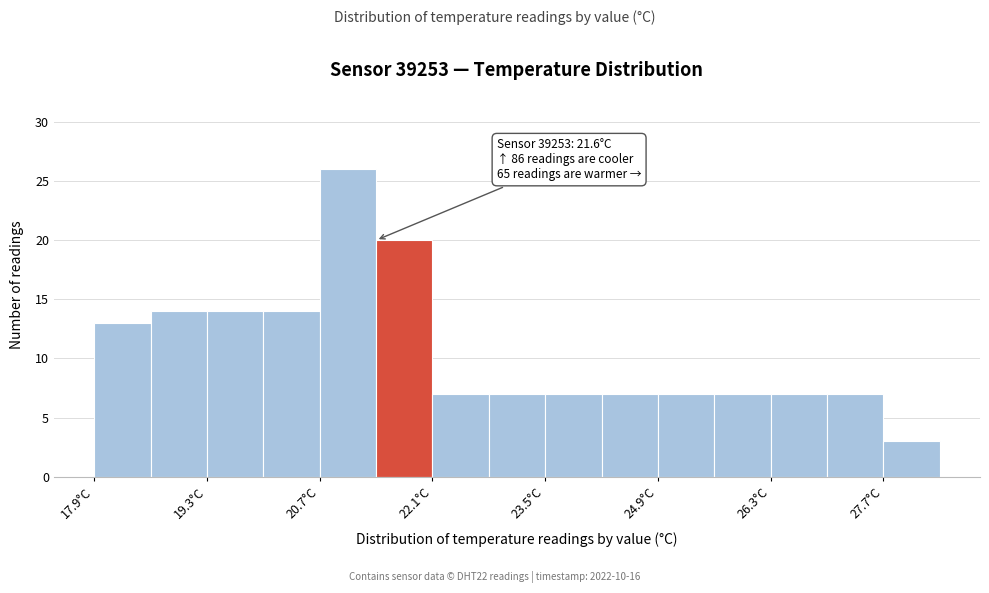

Read against the x-axis, roughly where is the centre of the tallest bar?

21.0